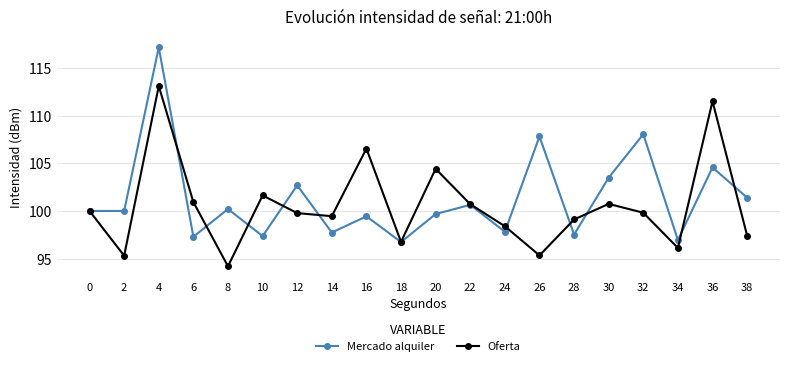

What is the difference between the Oferta values at 30 and 28?

1.6